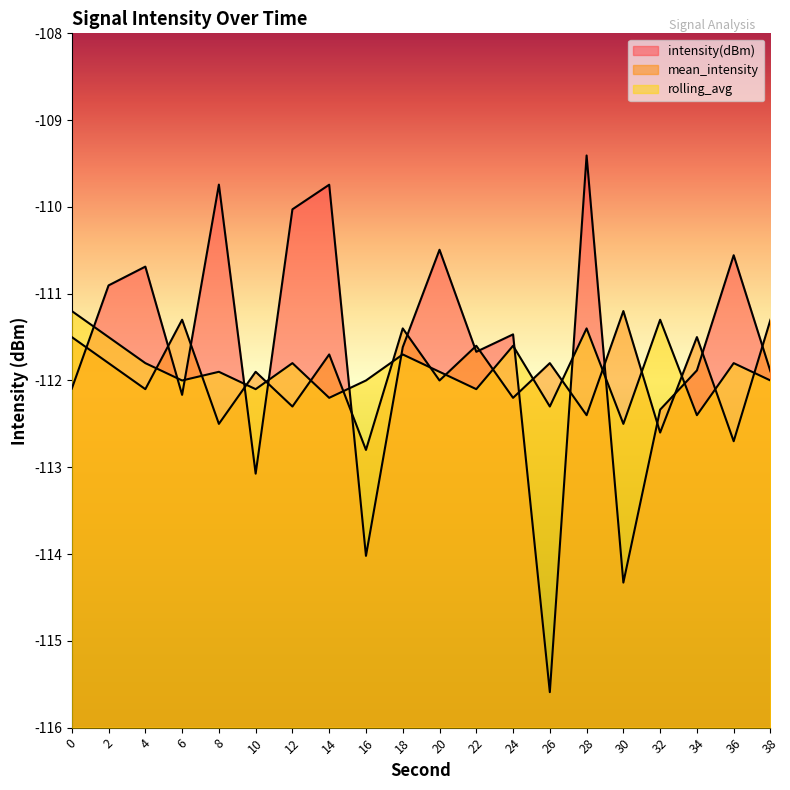

After their last crossing, which series has the higher values: rolling_avg or intensity(dBm)?

intensity(dBm)